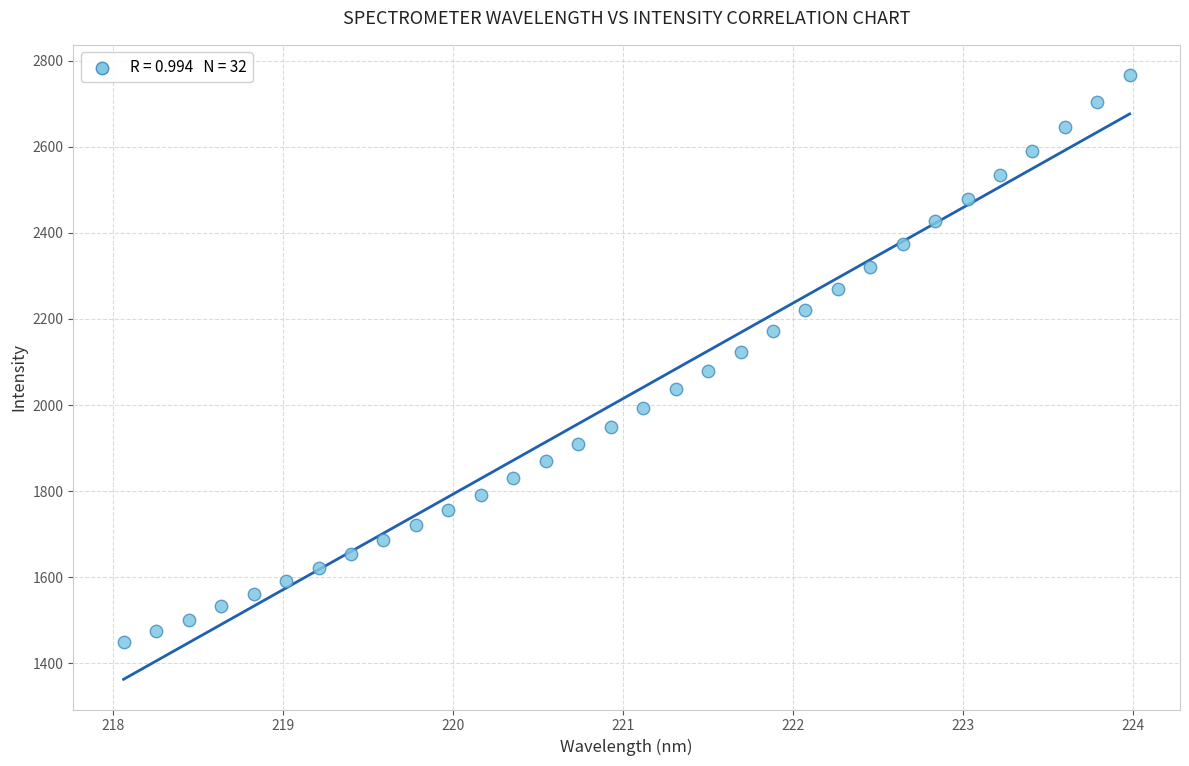

What is the range of Y values (max minus min)?

1318.3